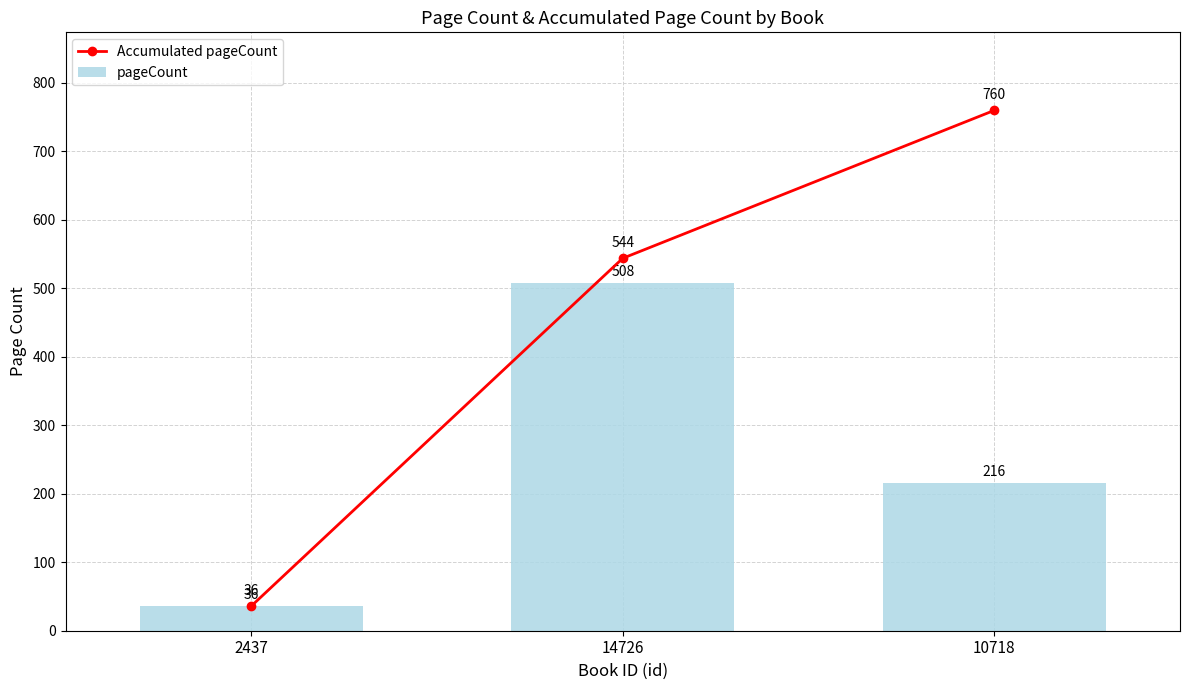

Read the pageCount value at 2437, to the nearest 5.

35